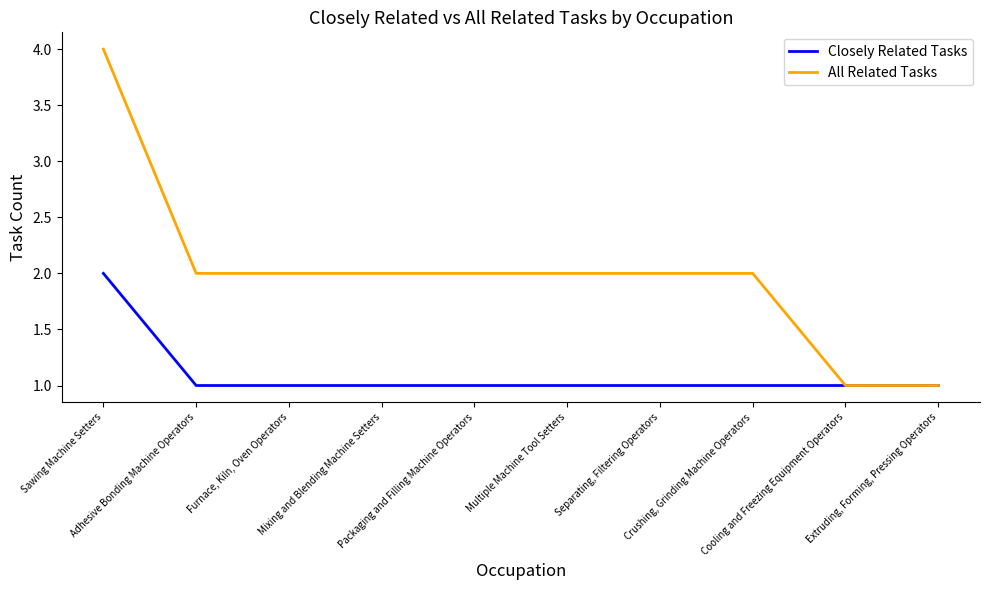

Which series has the largest range (max minus min)?

All Related Tasks